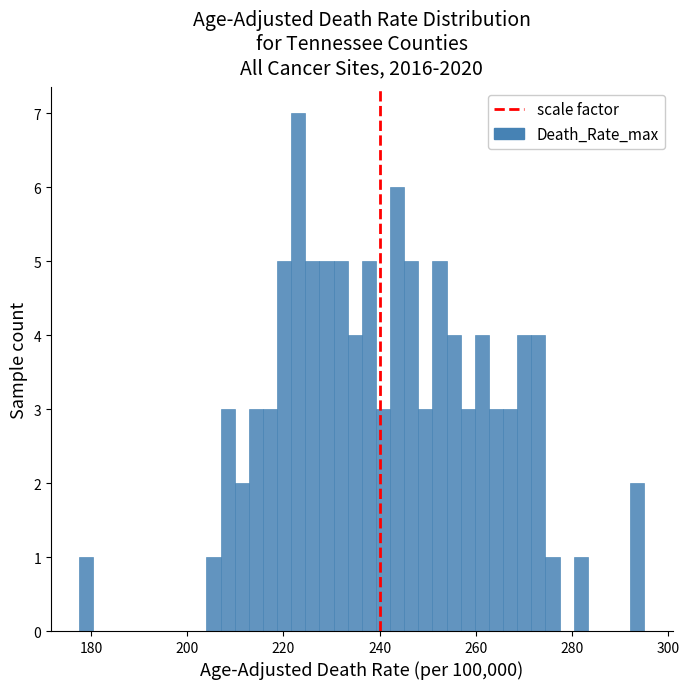

Read against the x-axis, roughly where is the centre of the tallest bar?

224